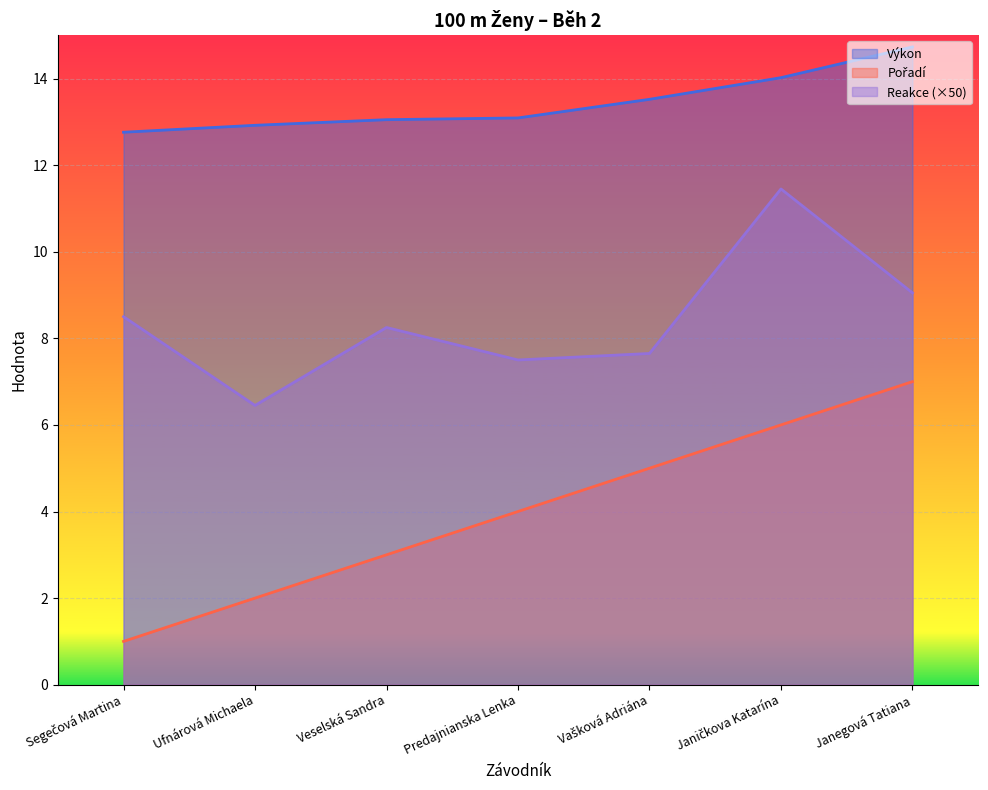

The value of Reakce at Janegová Tatiana is 15.0. True or false?

False